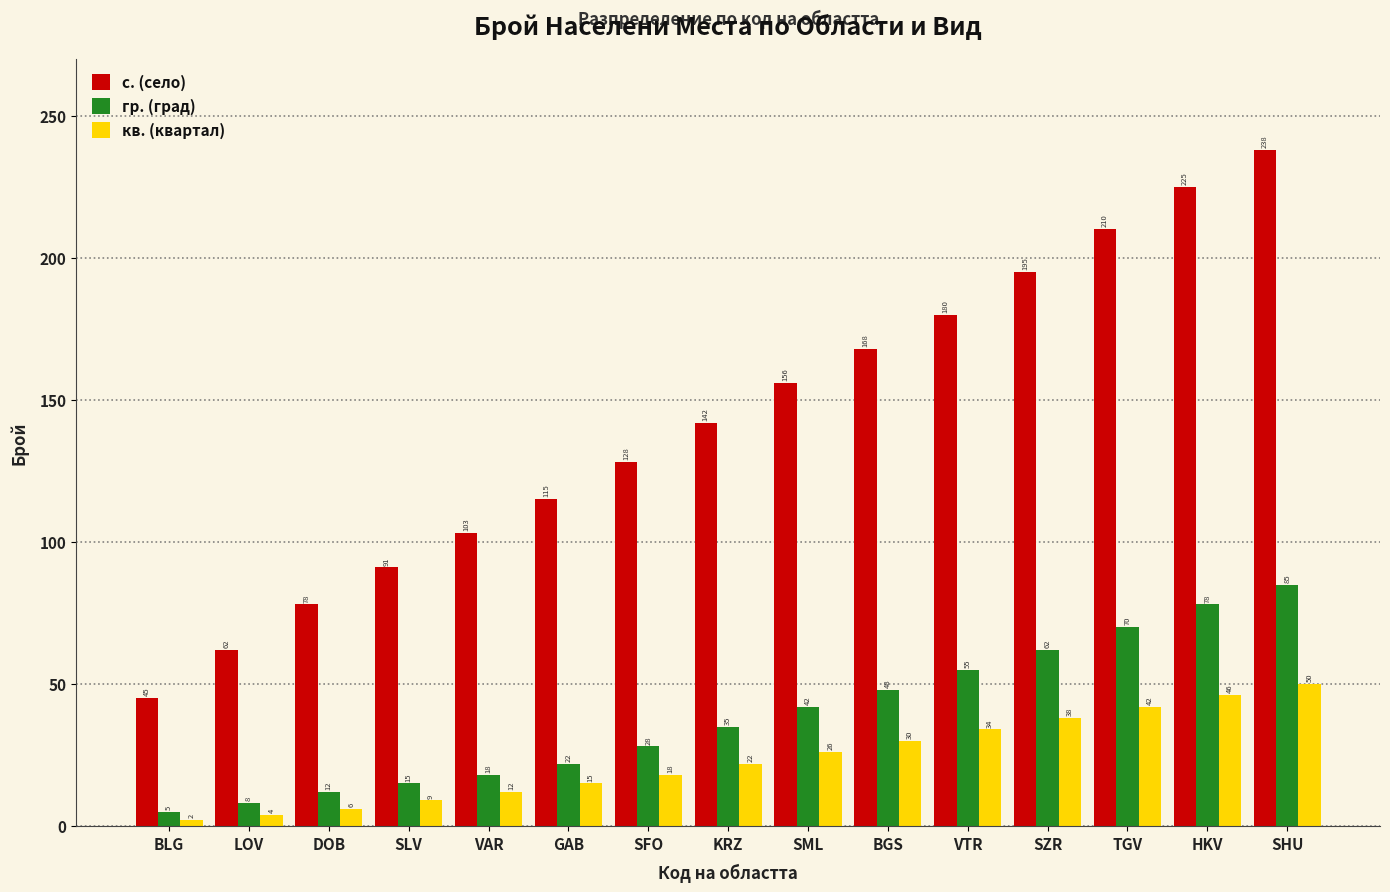

Reading left to right, list all the values displayed in this chart.

с. (село): 45	62	78	91	103	115	128	142	156	168	180	195	210	225	238
гр. (град): 5	8	12	15	18	22	28	35	42	48	55	62	70	78	85
кв. (квартал): 2	4	6	9	12	15	18	22	26	30	34	38	42	46	50